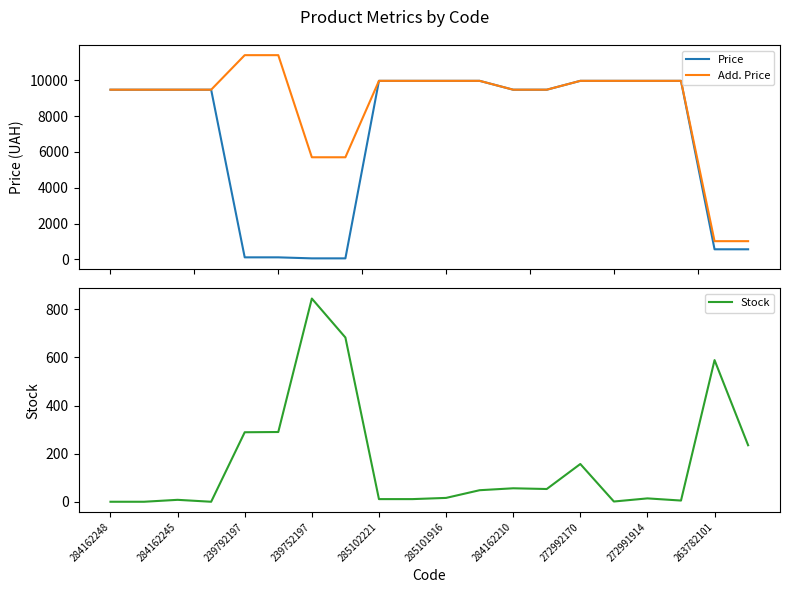

What is the minimum value for Add. Price?

1017.8